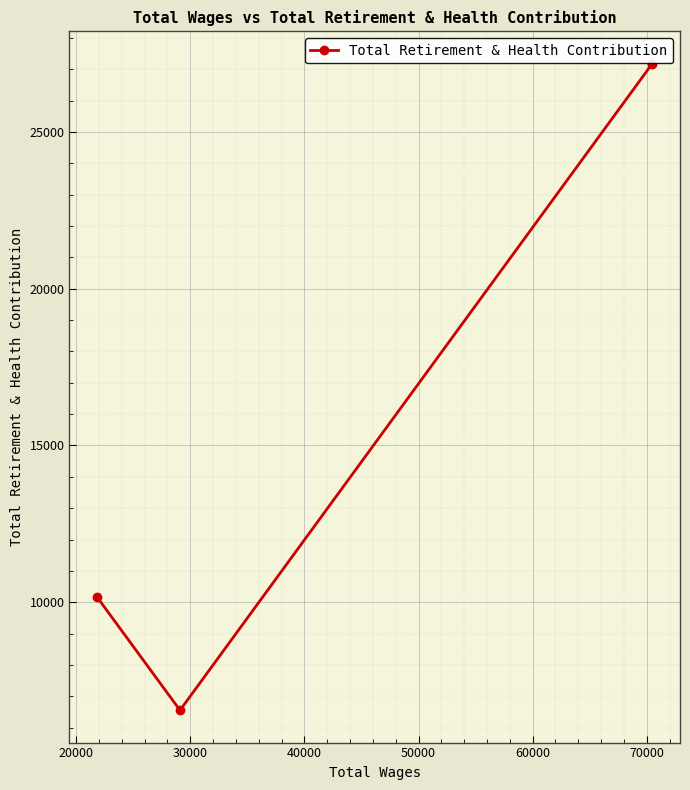

The value at 10000 is 13509. True or false?

False